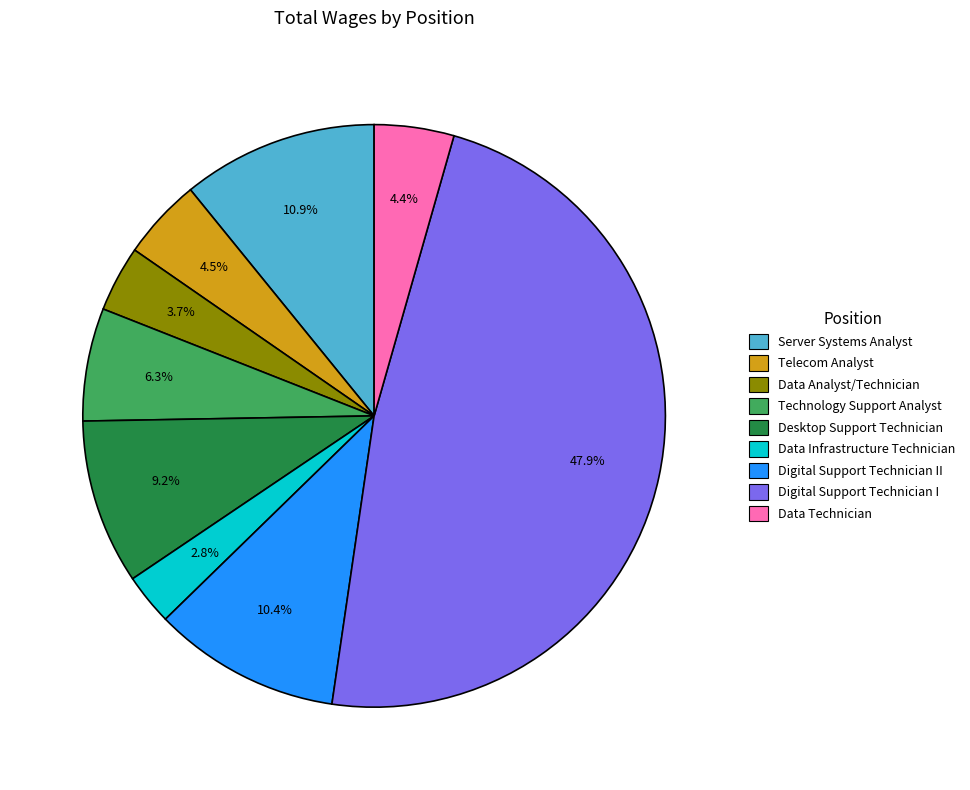

To the nearest percent, what is the difference between the largest and smallest slice percentages?

45%